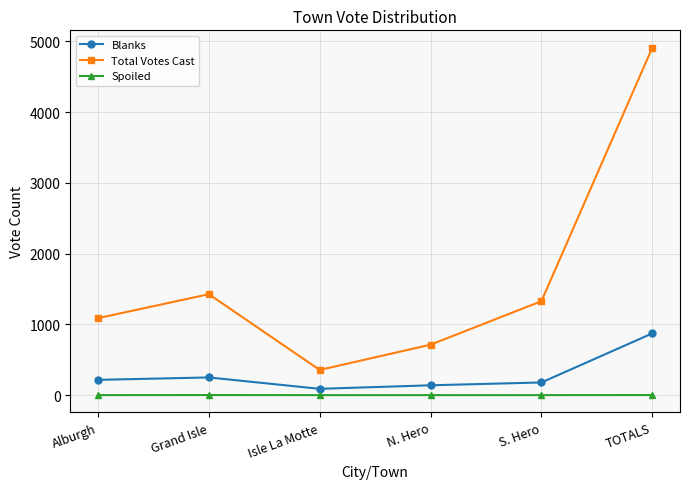

What is the spread (max minus min) of values at Alburgh?

1088